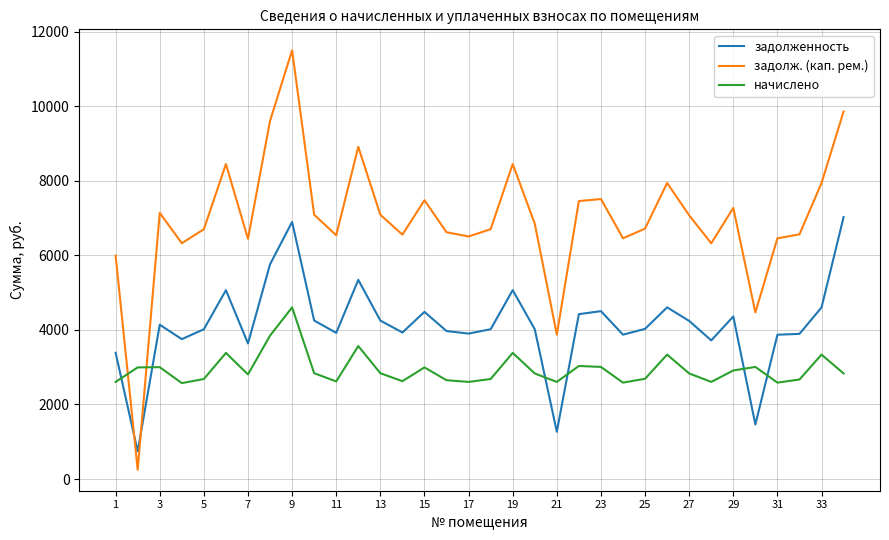

Rank the series by their maximum value, from highest to lowest.

задолж. (кап. рем.), задолженность, начислено